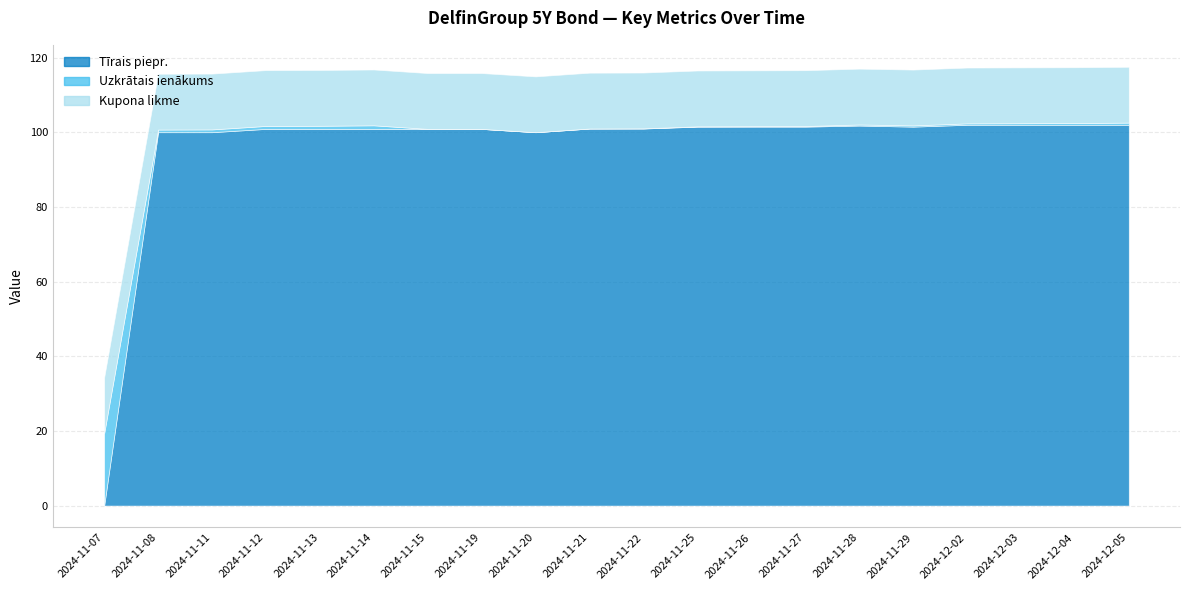

What is the sum of all Kupona likme values?

299.1